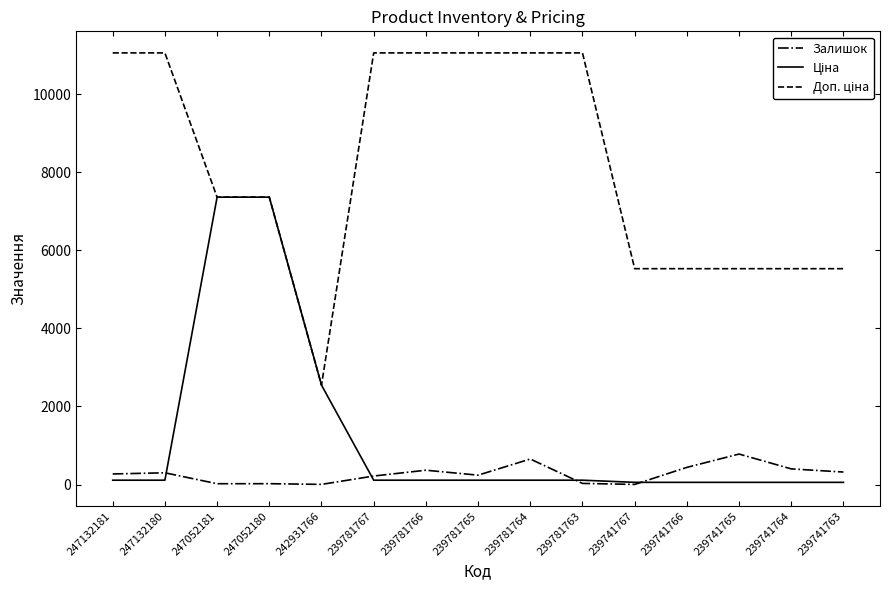

What is the greatest value displayed?

11055.0